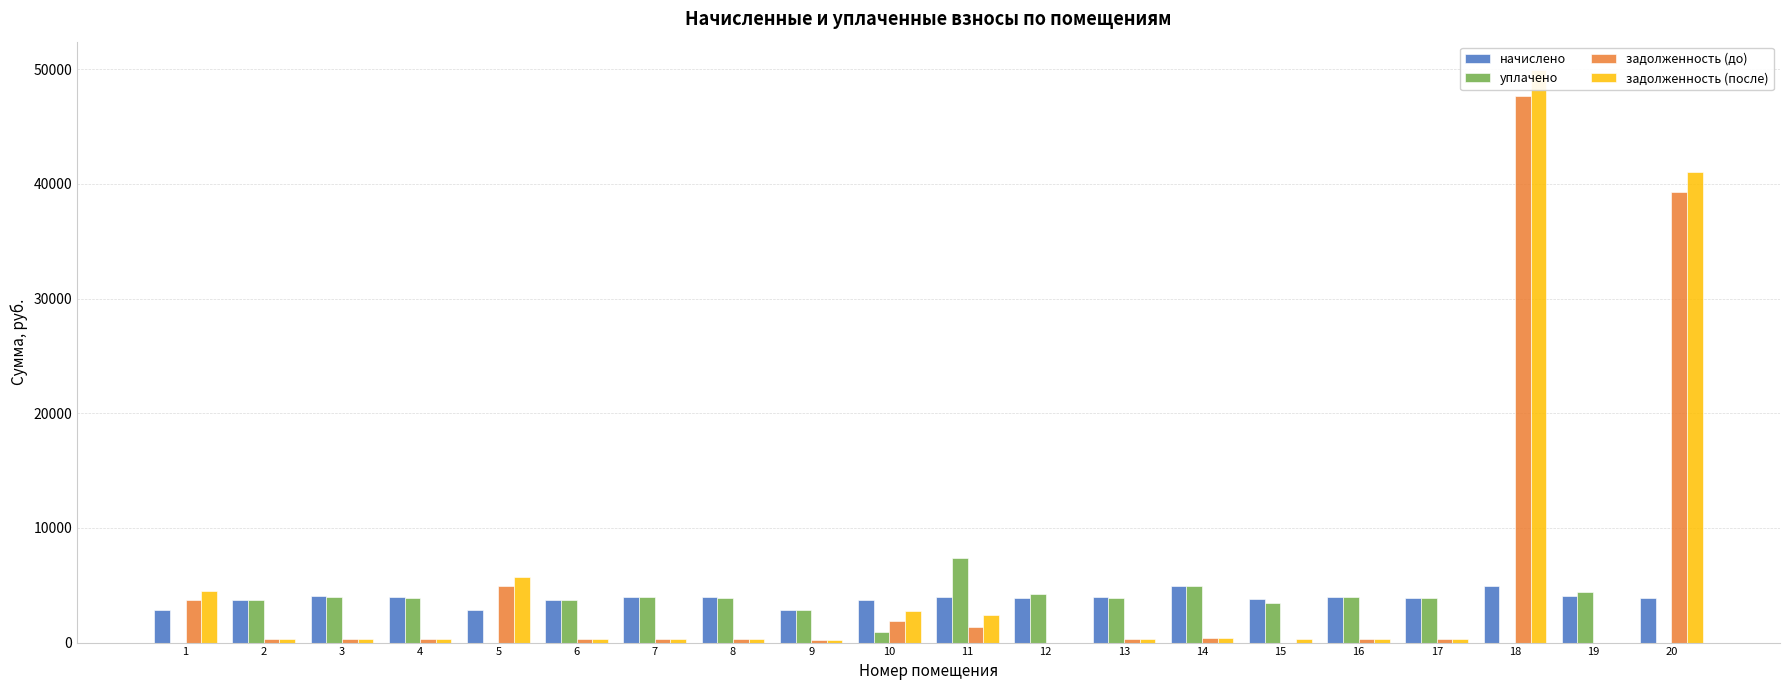

The value of начислено at 10 is 5545.9. True or false?

False